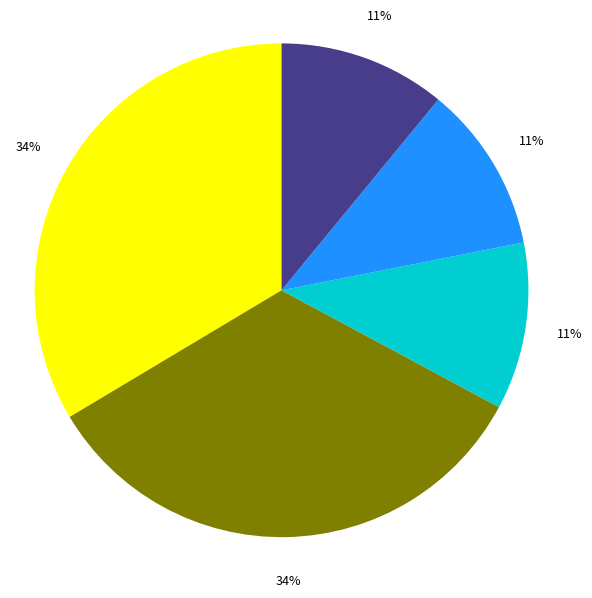

To the nearest percent, what is the difference between the largest and smallest slice percentages?

23%